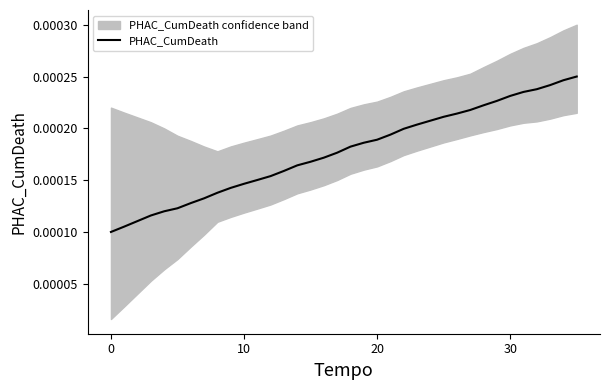

Is it true that the value at 5 is 0.0?

True